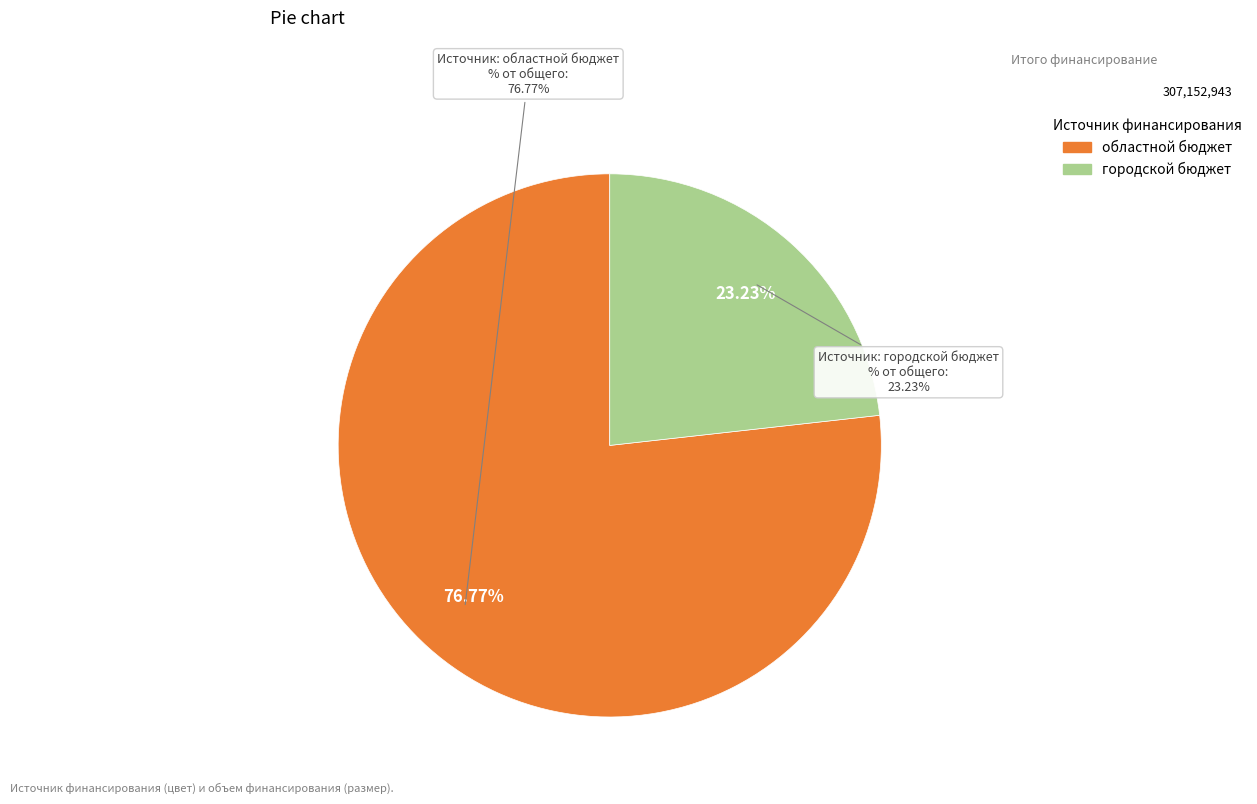

Which category has the biggest portion of the pie?

областной бюджет